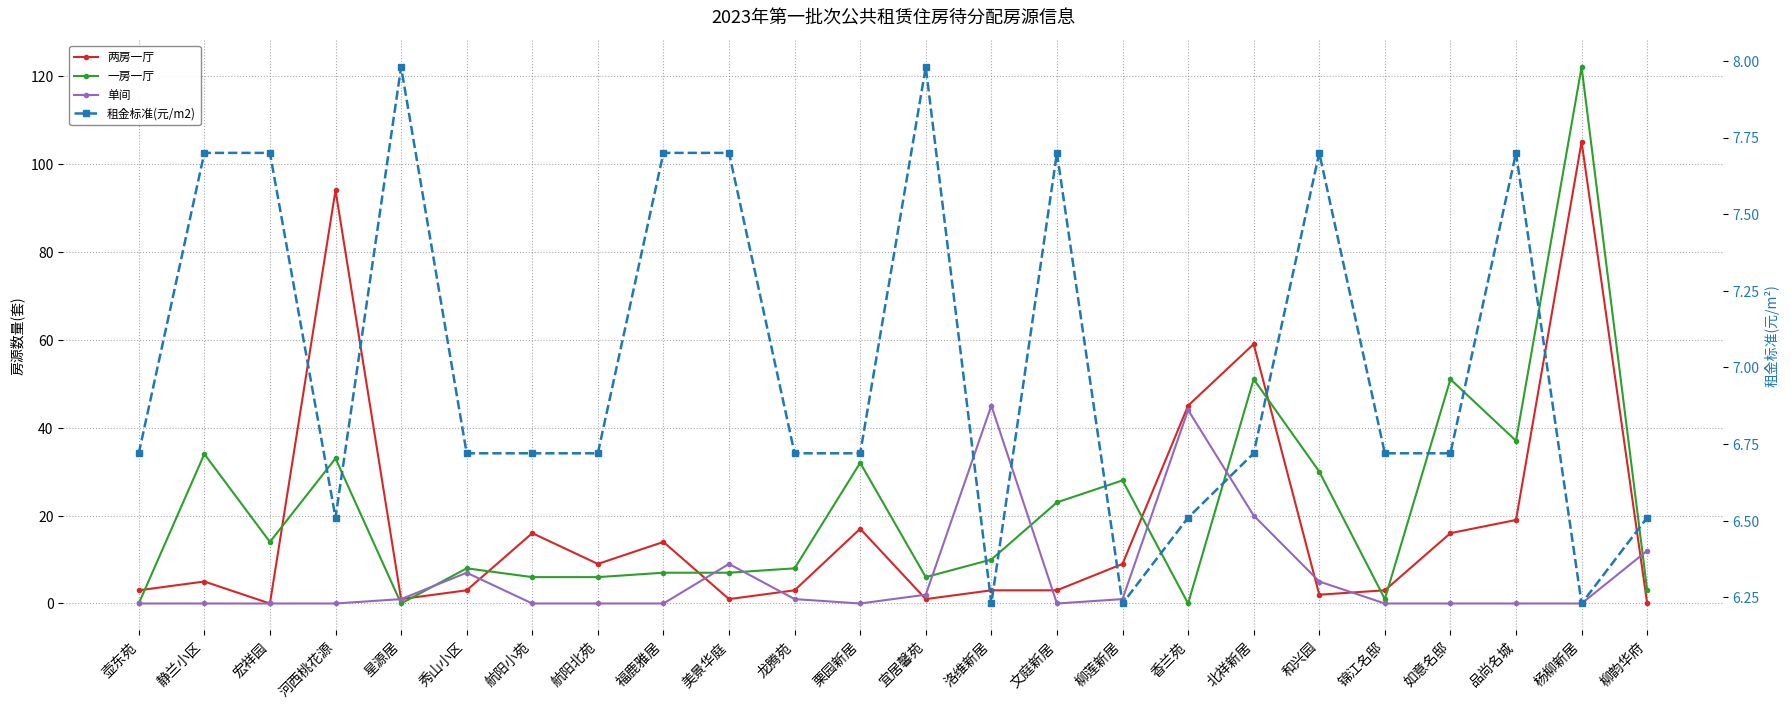

Is it true that 租金标准(元/m2) equals 11.9 at 宜居馨苑?

False